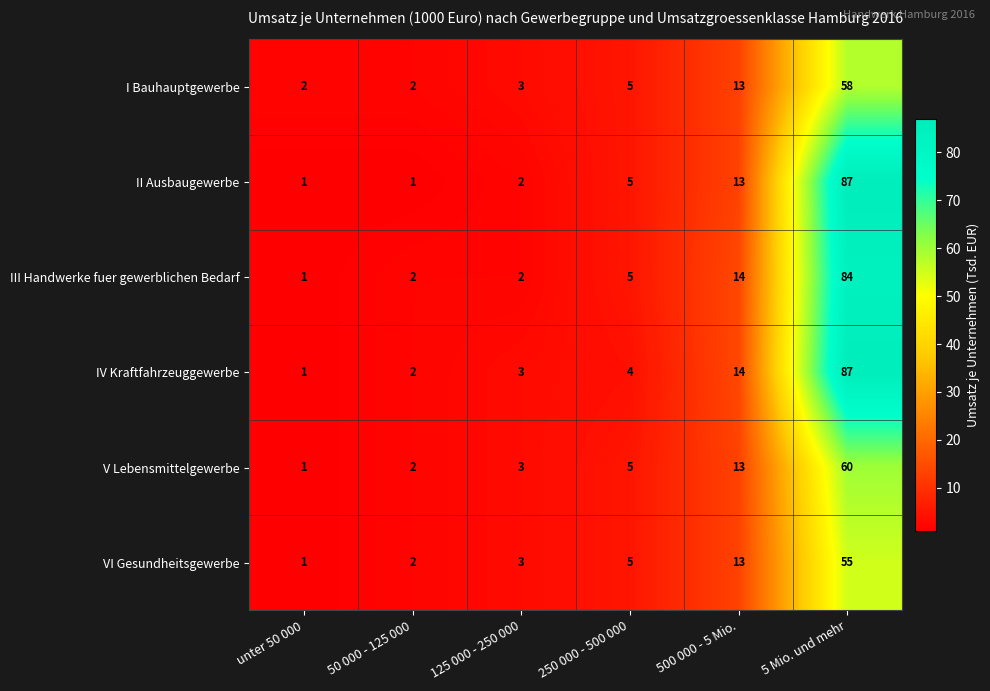

Which category has the highest value in the IV Kraftfahrzeuggewerbe series?

5 Mio. und mehr